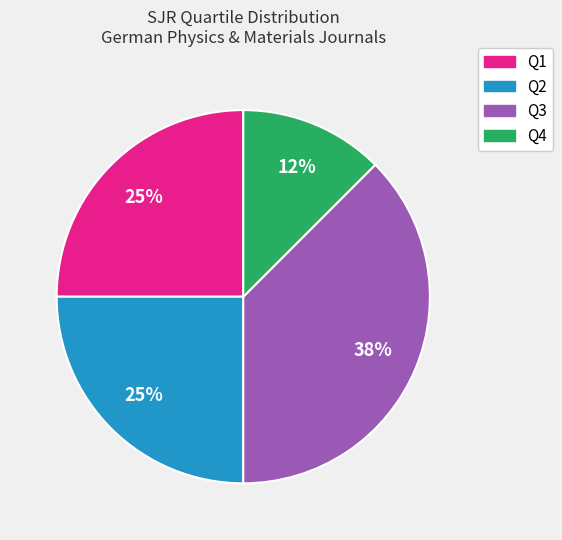

Is there a majority slice in this chart?

No